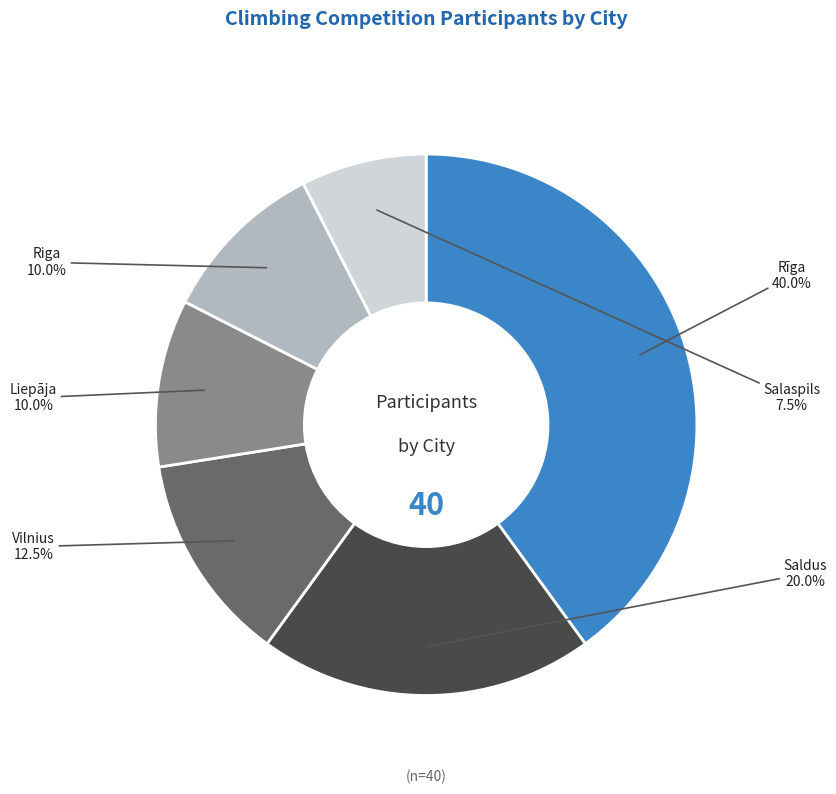

Is it true that Saldus is 20% of the pie?

True